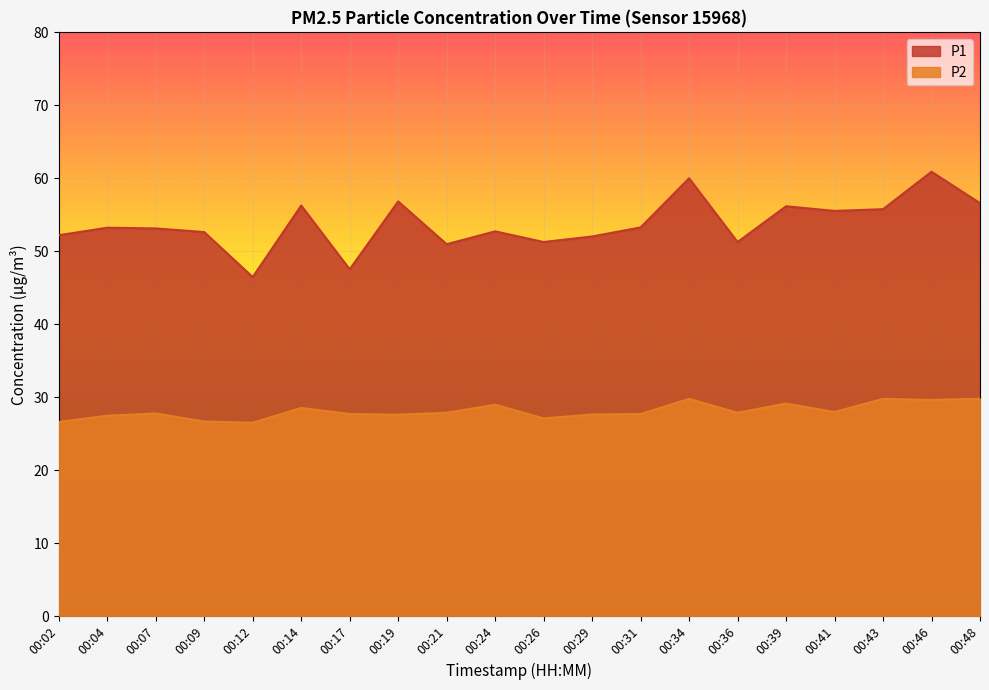

True or false: P1 and P2 intersect in this chart.

False